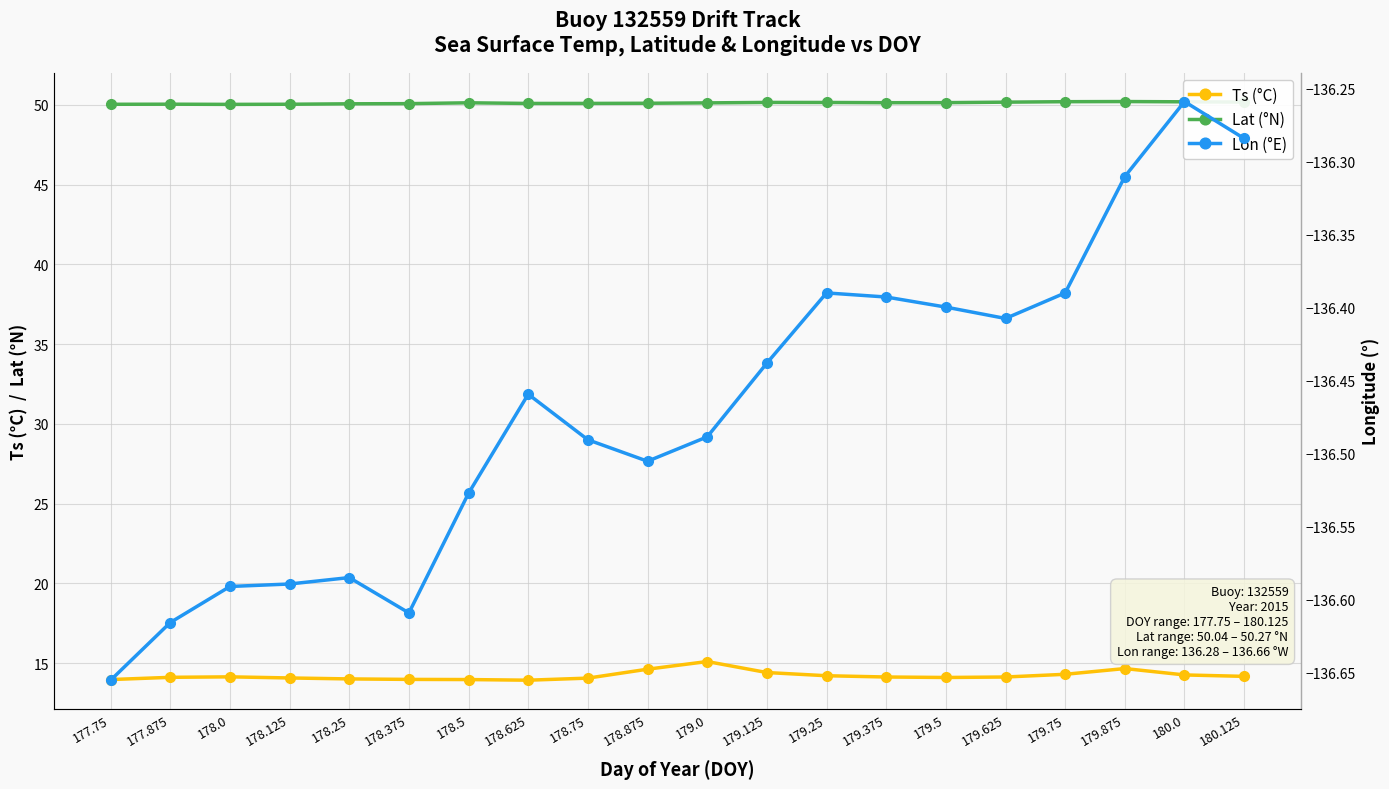

At 180.0, list the series in order from largest to smallest.

Lat (°N), Ts (°C), Lon (°E)